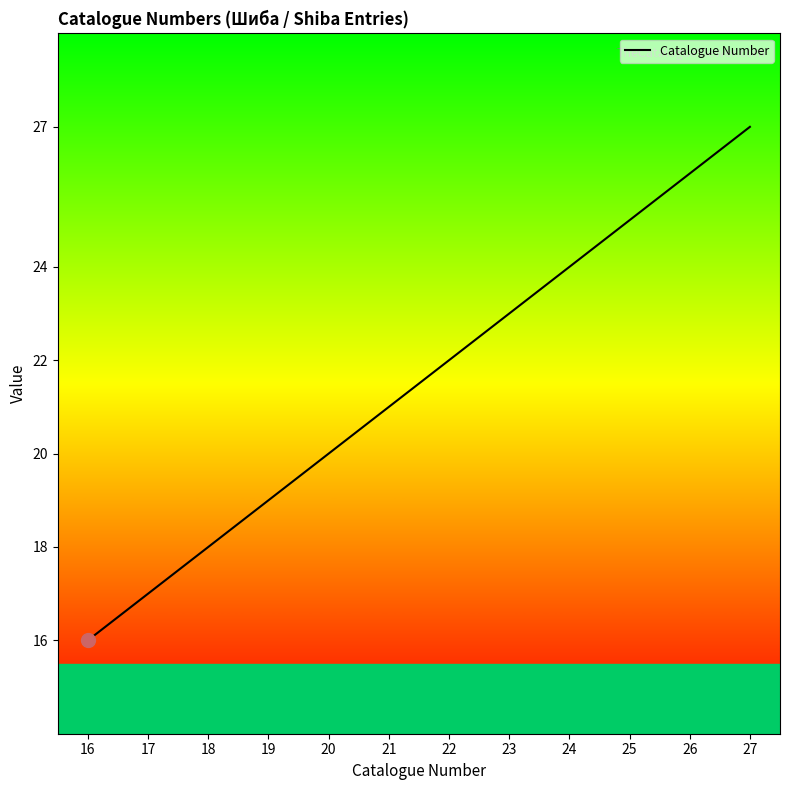

How many lines are shown in the chart?

1